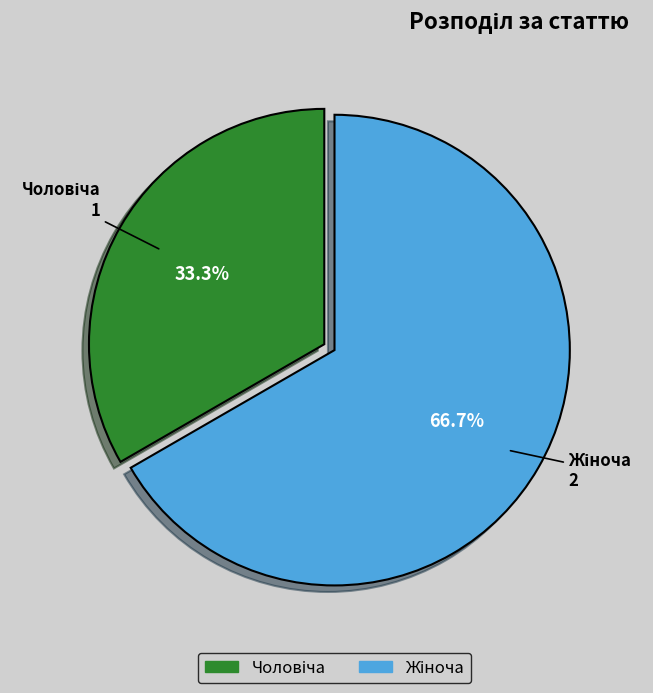

Is there any slice that represents more than half of the pie?

Yes